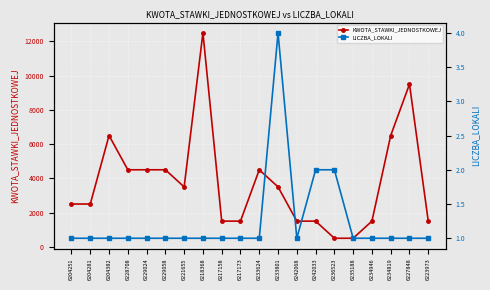

List the series in order of their overall mean, highest first.

KWOTA_STAWKI_JEDNOSTKOWEJ, LICZBA_LOKALI